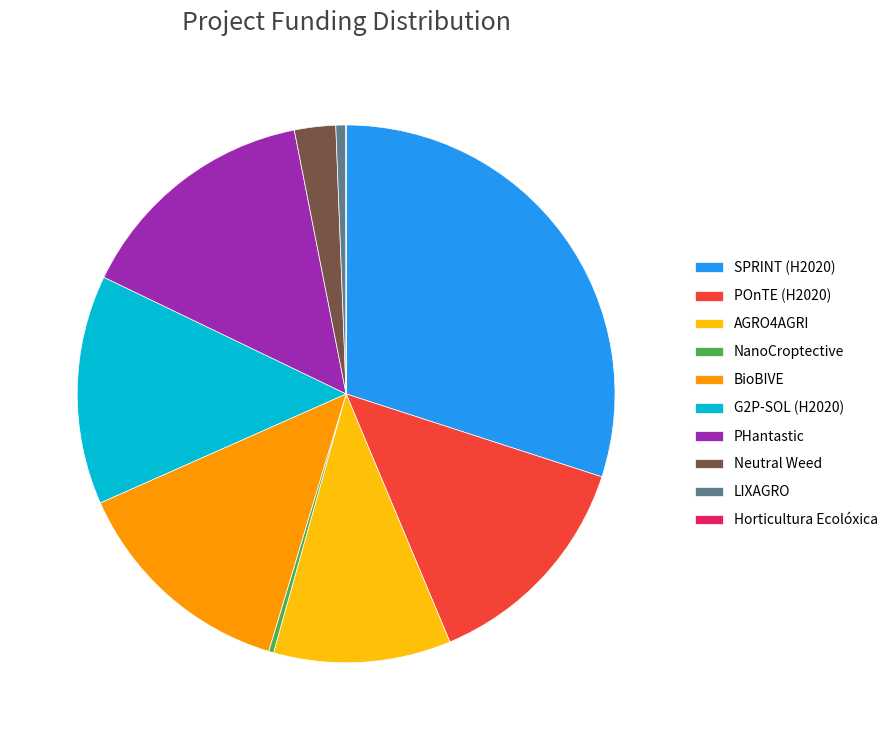

The PHantastic slice represents 15% of the pie. True or false?

True